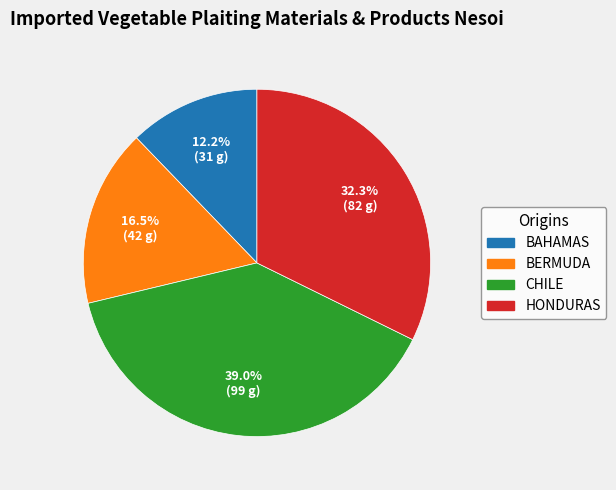

Is there a majority slice in this chart?

No